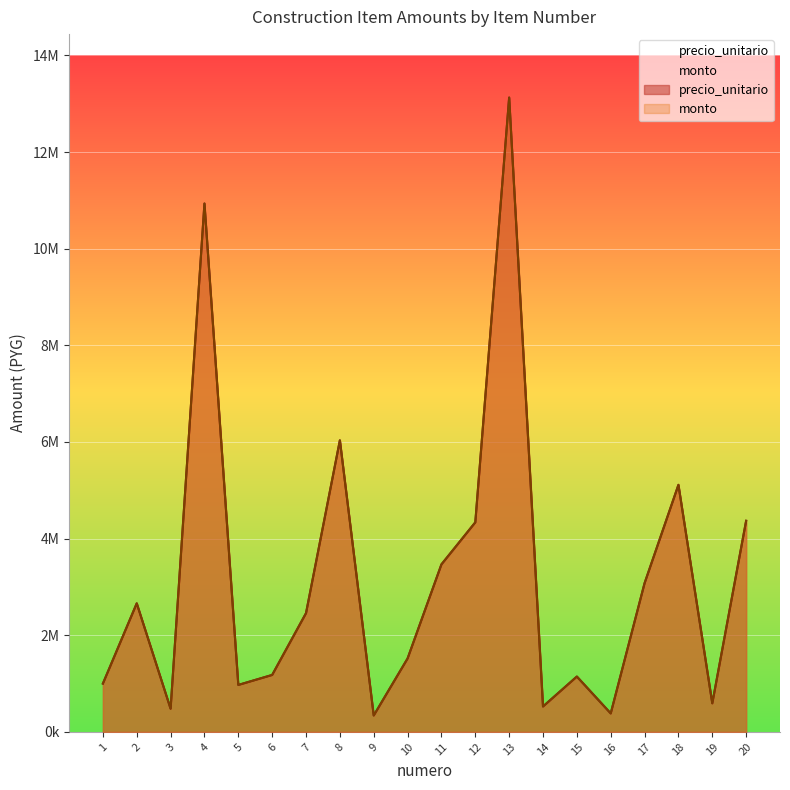

Between 4 and 6, which is larger?

4